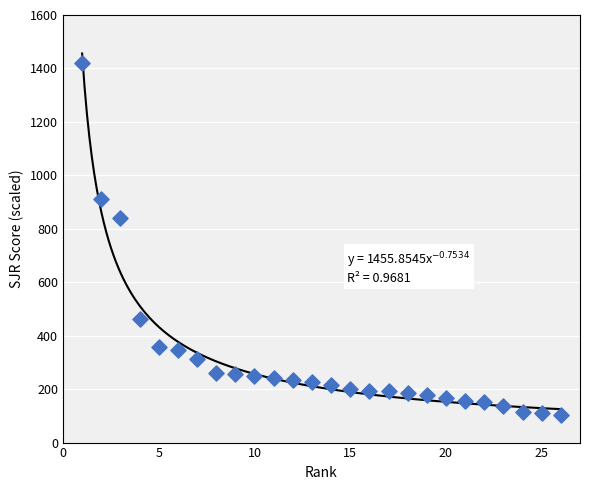

What Y value in the scatter plot is closest to 761?

842